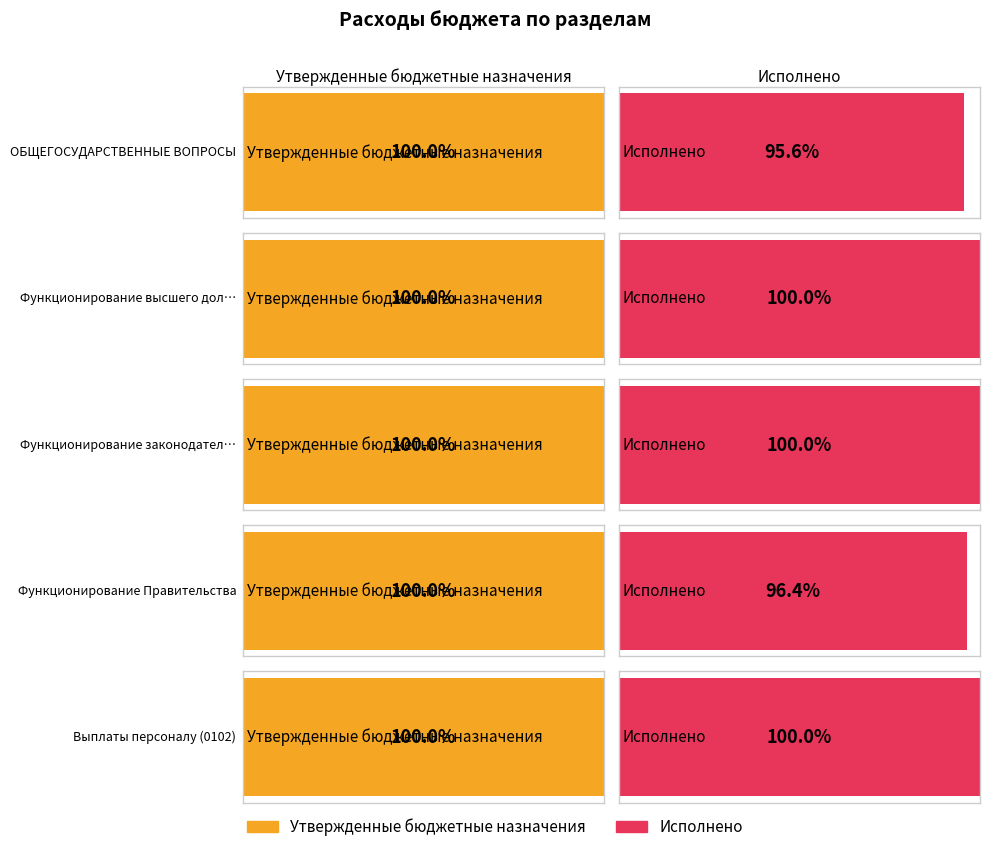

At ОБЩЕГОСУДАРСТВЕННЫЕ ВОПРОСЫ, list the series in order from smallest to largest.

Исполнено, Утвержденные бюджетные назначения